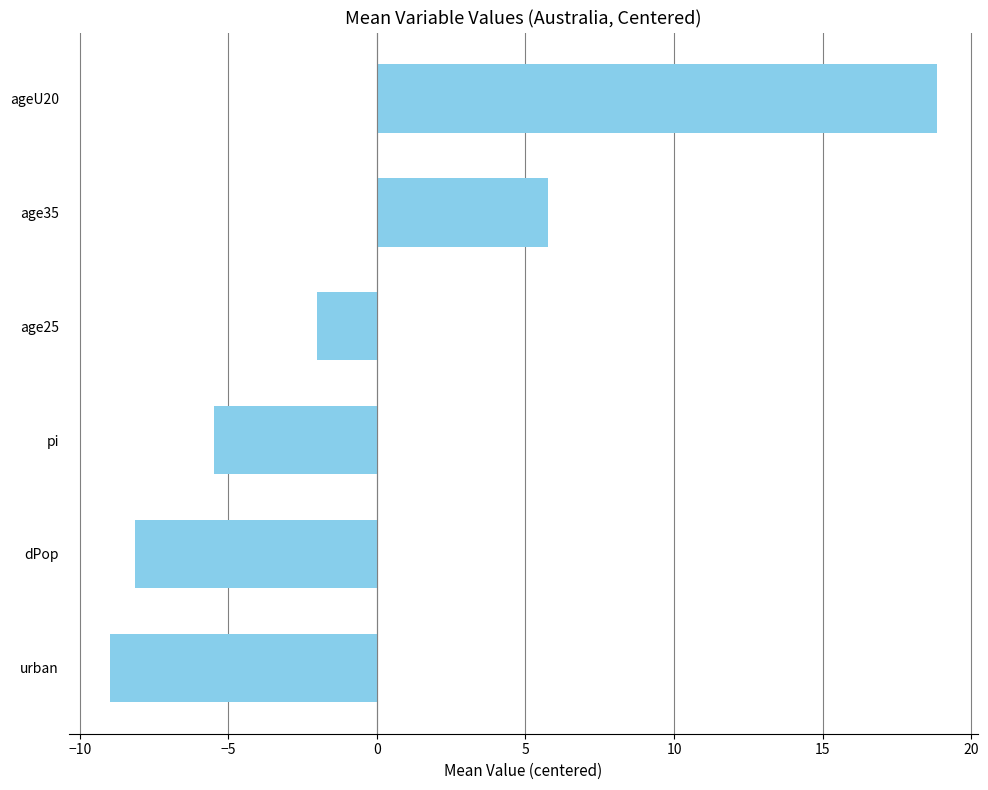

Rank the categories by value from lowest to highest.

urban, dPop, pi, age25, age35, ageU20